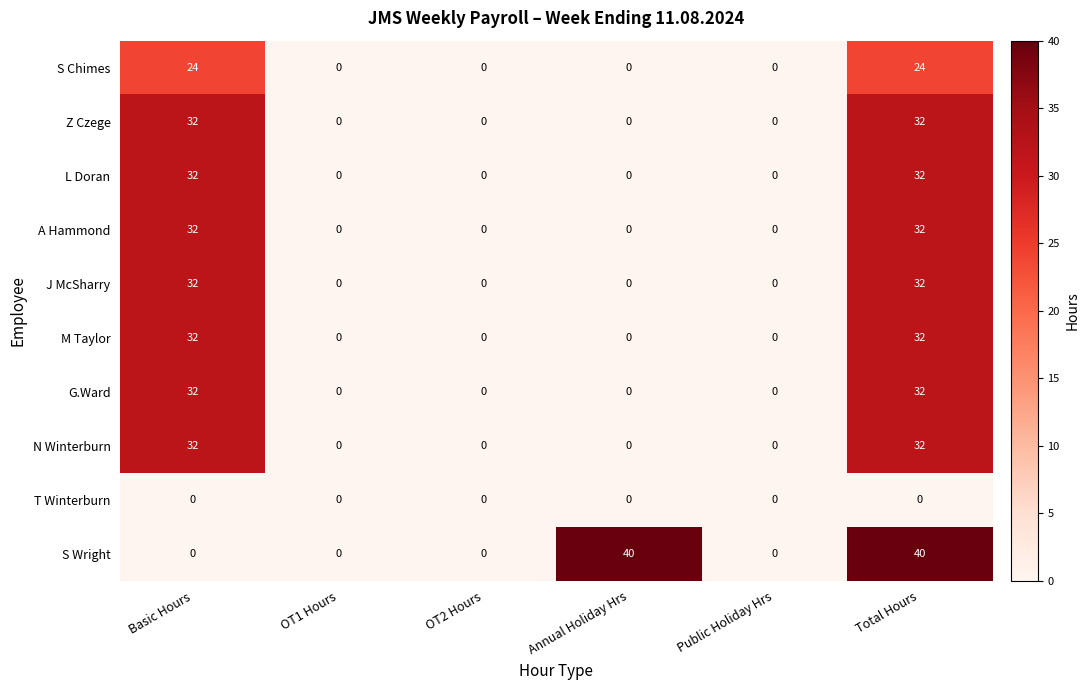

At how many categories does at least one series exceed 25?

3